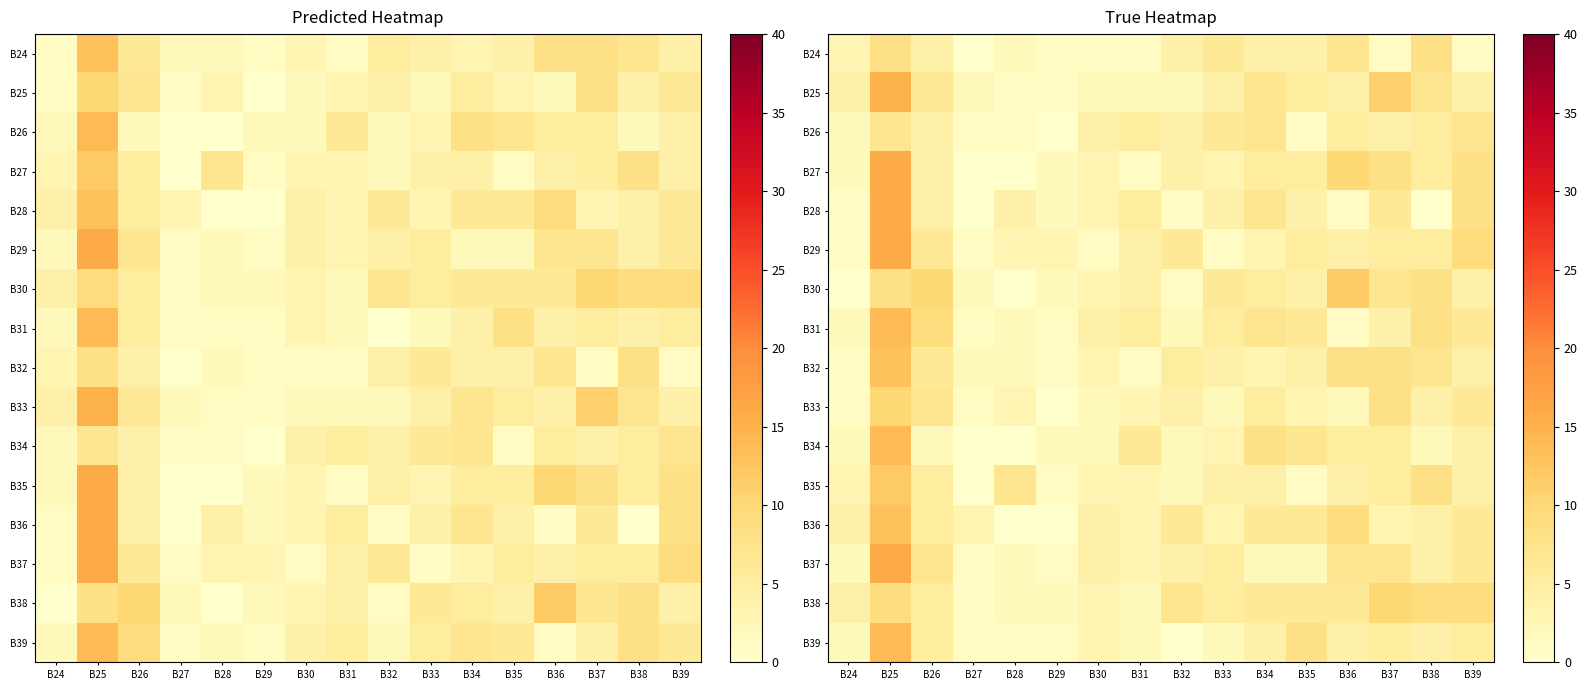

What is the difference between the highest and lowest values at B33?

5